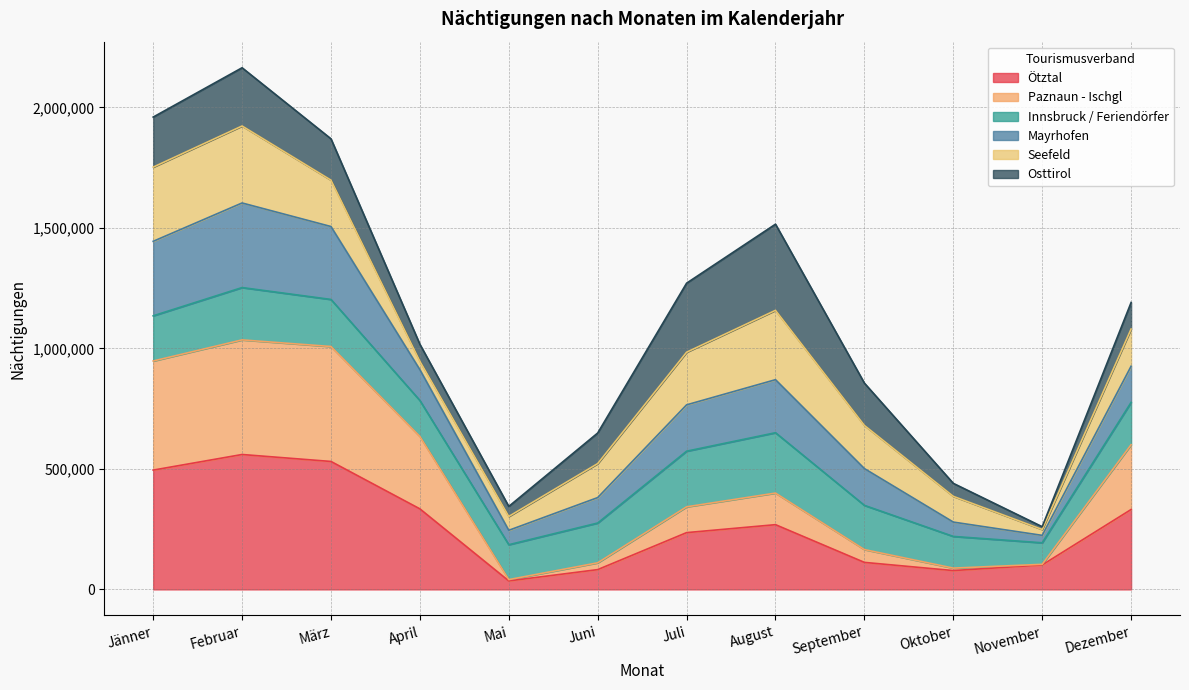

Is it true that Ötztal equals 170088 at Jänner?

False